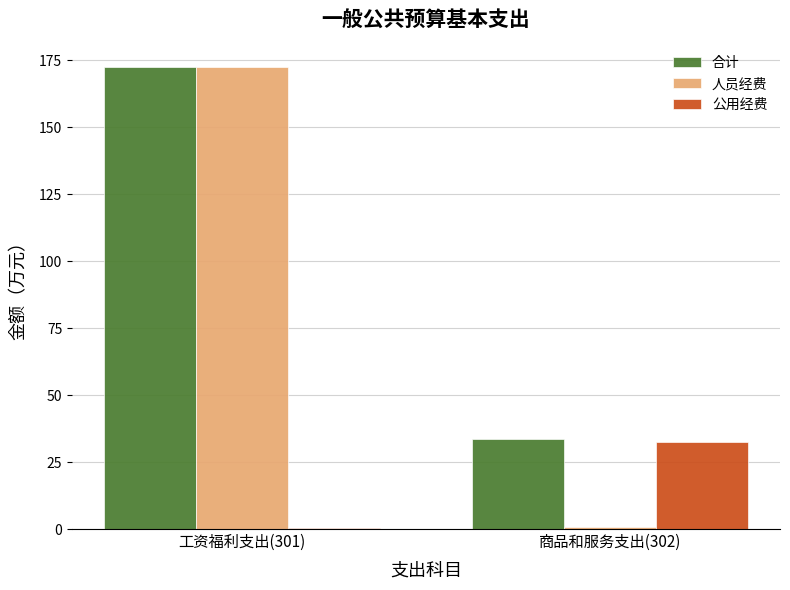

How many values in the 公用经费 series exceed 32?

1